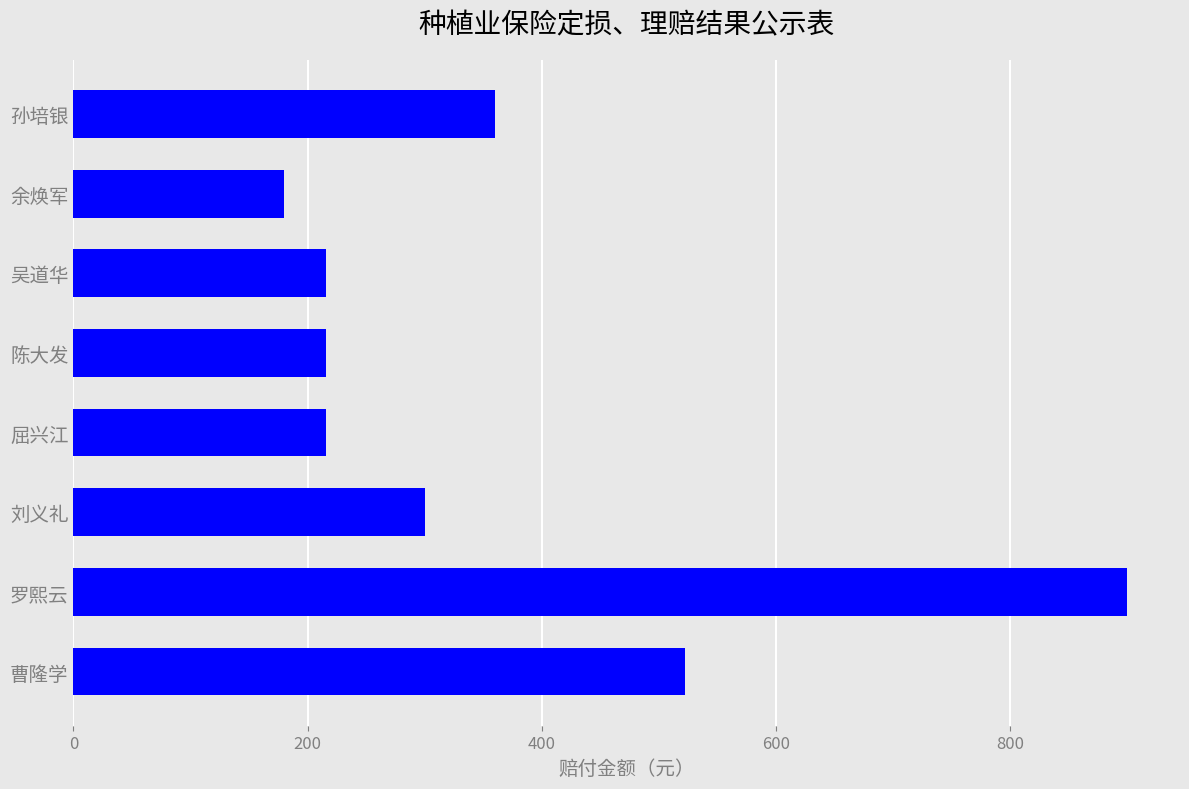

True or false: the data shows 216 at 屈兴江.

True